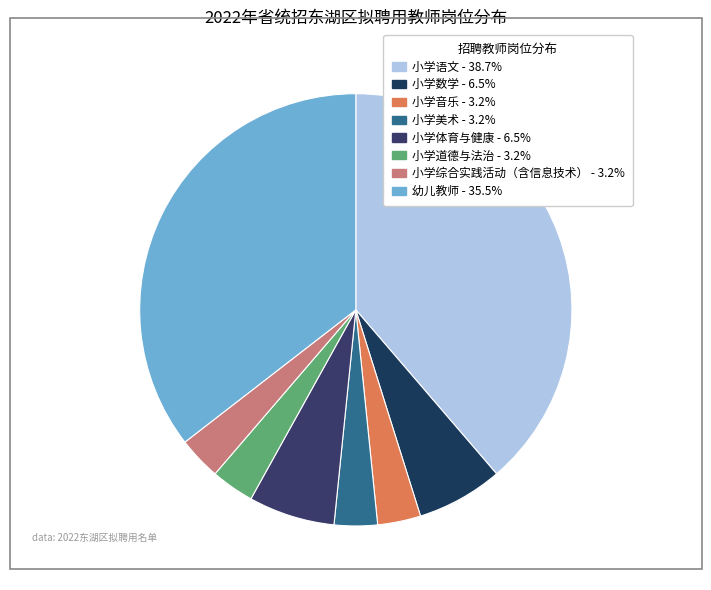

How many segments does this pie chart have?

8